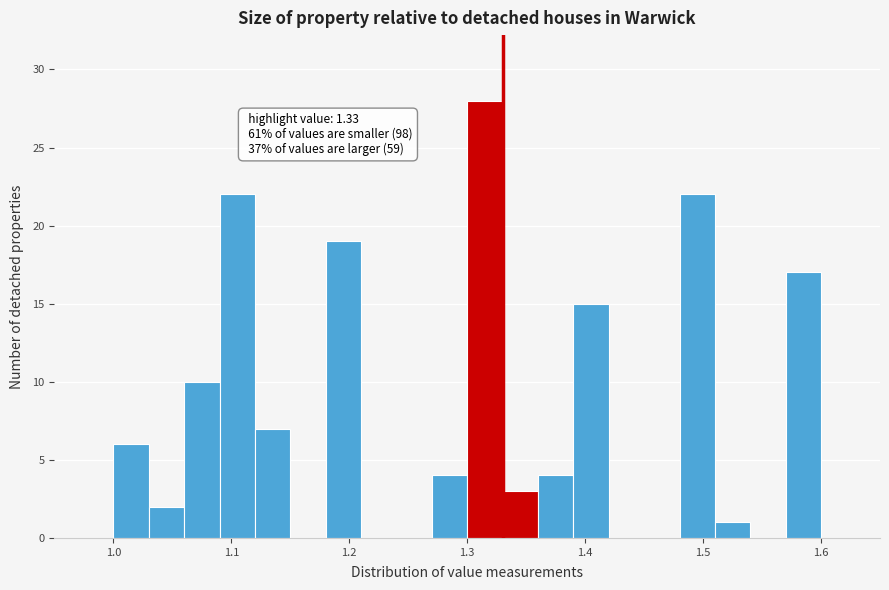

Around what value on the x-axis is the tallest bar? Give the approximate position of its centre, as read against the axis.

1.32